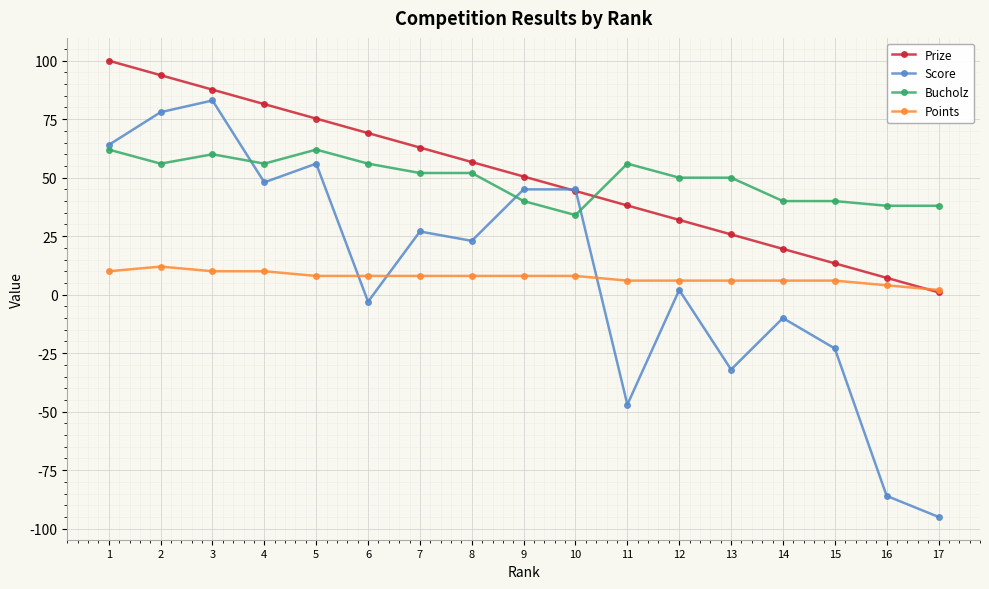

Rank the series by their maximum value, from highest to lowest.

Prize, Score, Bucholz, Points